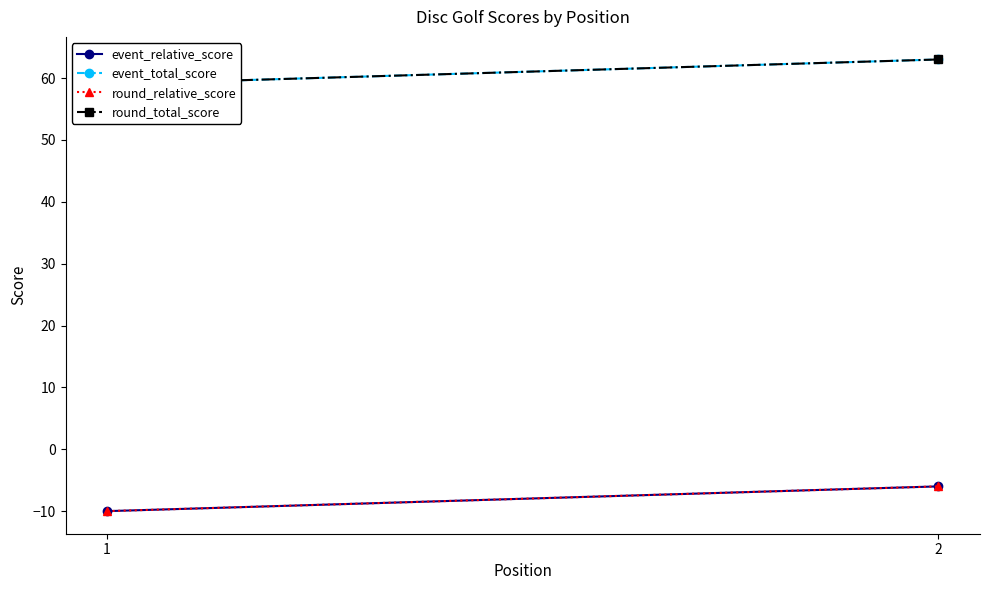

Count the number of data series in this chart.

4